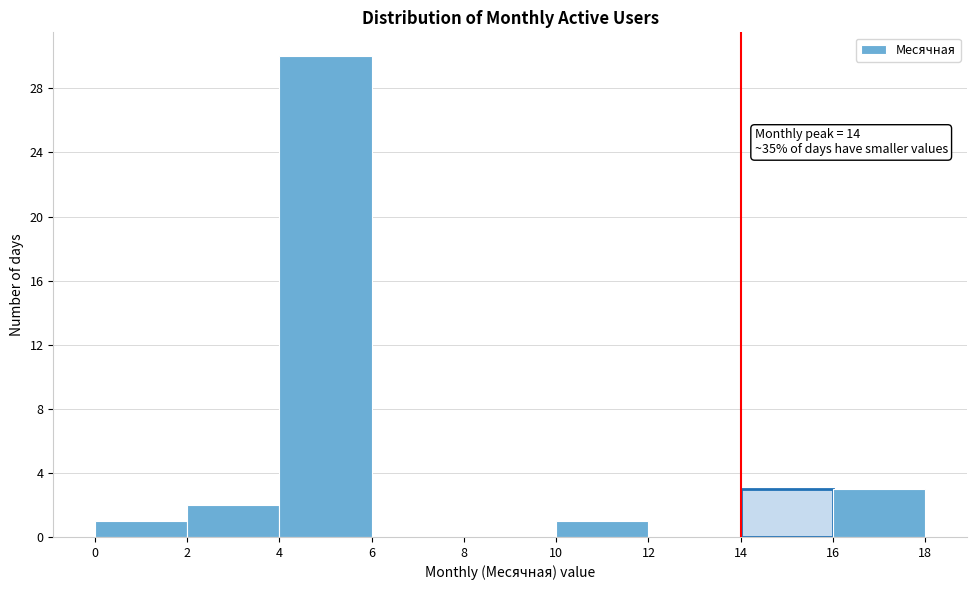

Which range on the x-axis has the tallest bar?

4 to 6